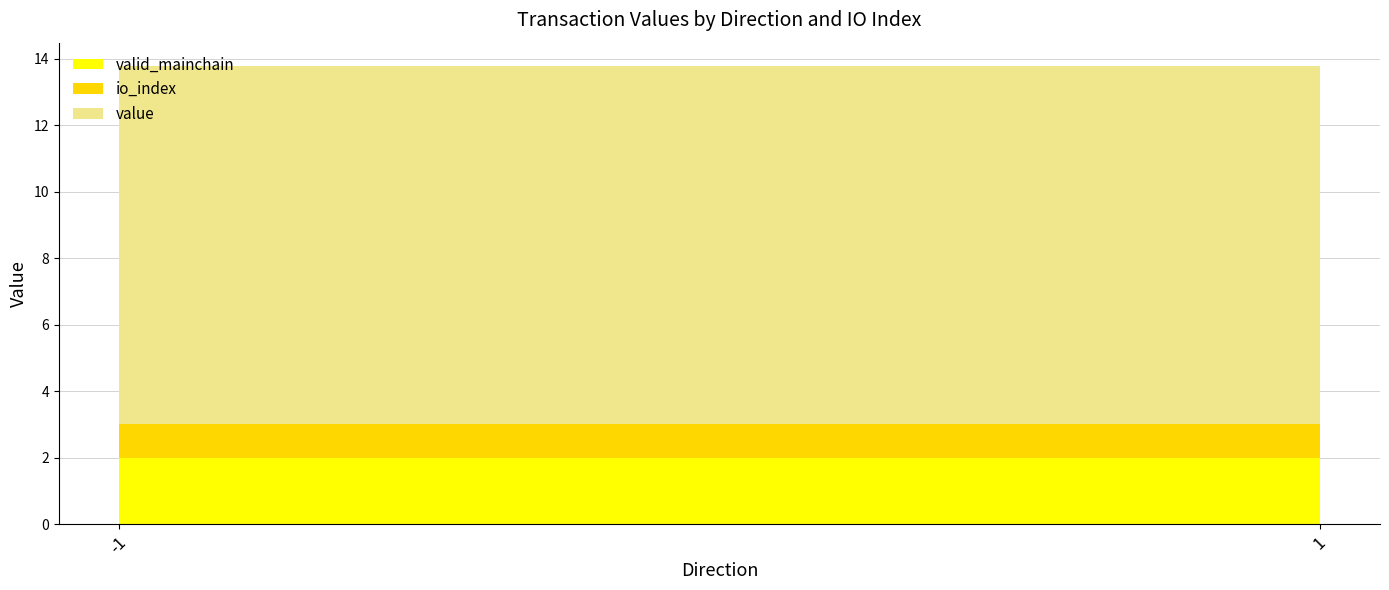

Is it true that valid_mainchain equals 2.0 at -1?

True